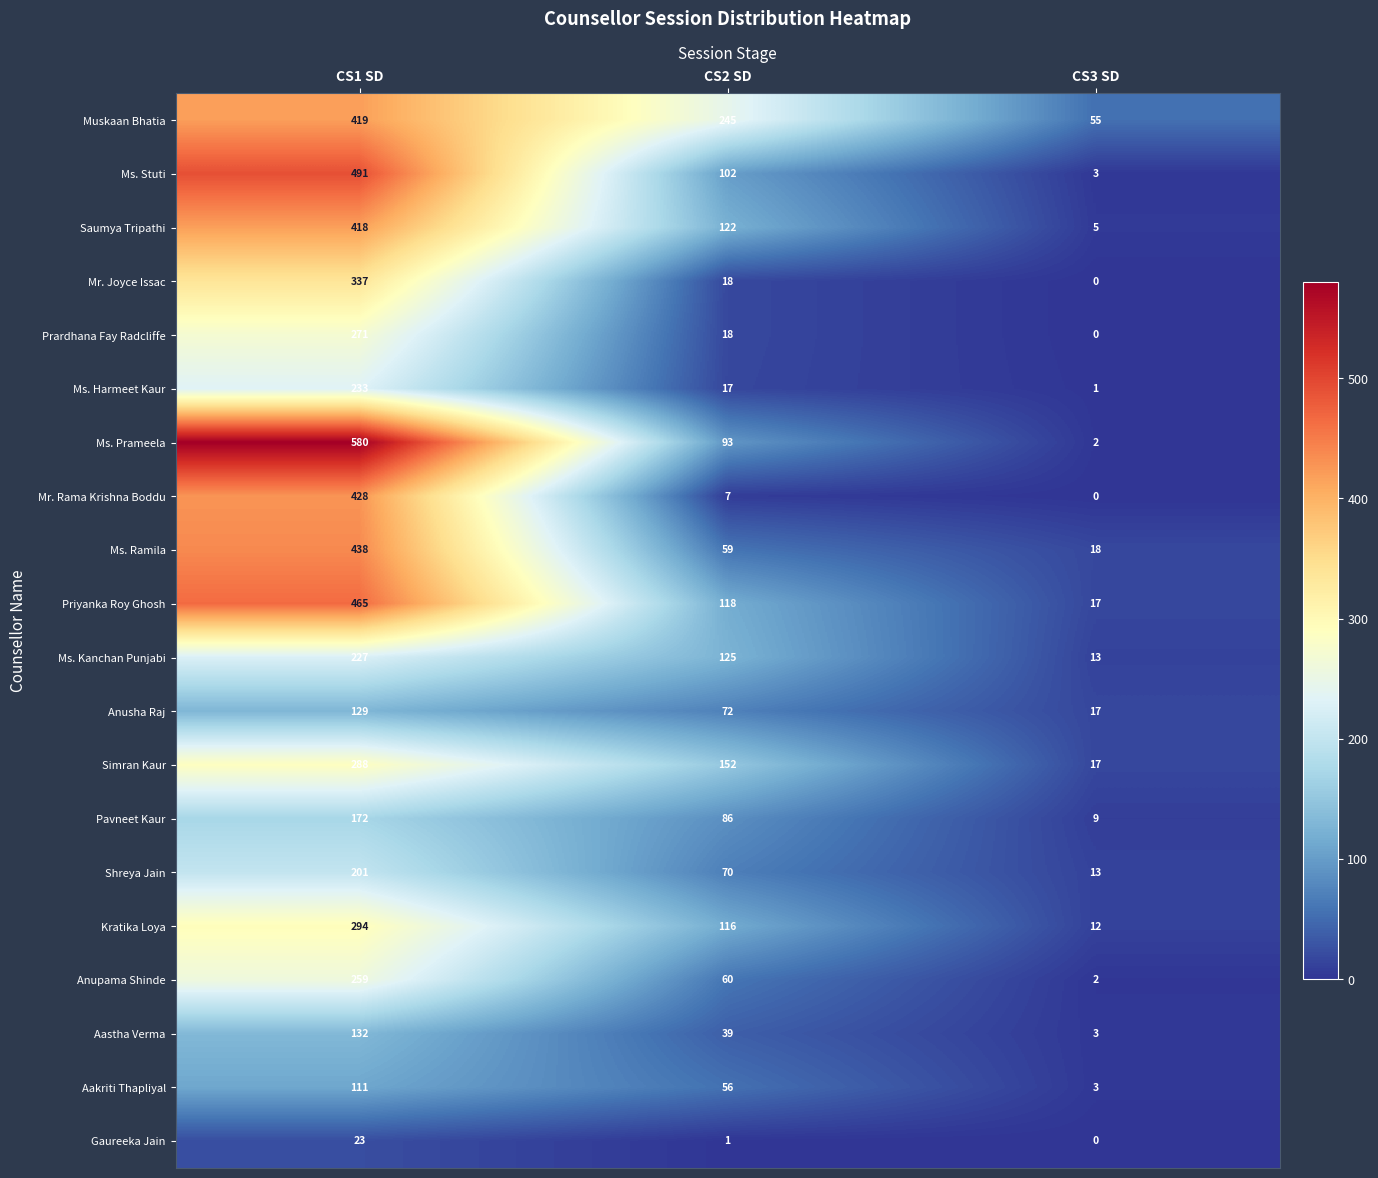

How many series are shown in this chart?

20